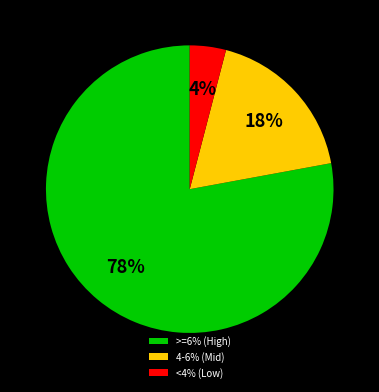

What is the ratio of the value at >=6% (High) to the value at 4-6% (Mid)?

4.3